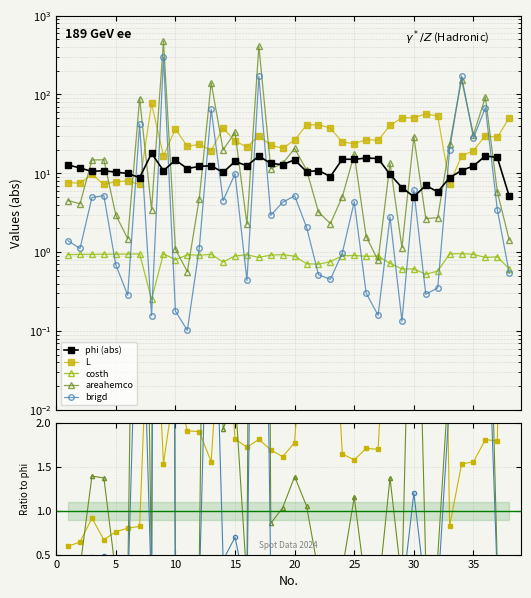

Which series has the largest range (max minus min)?

areahemco